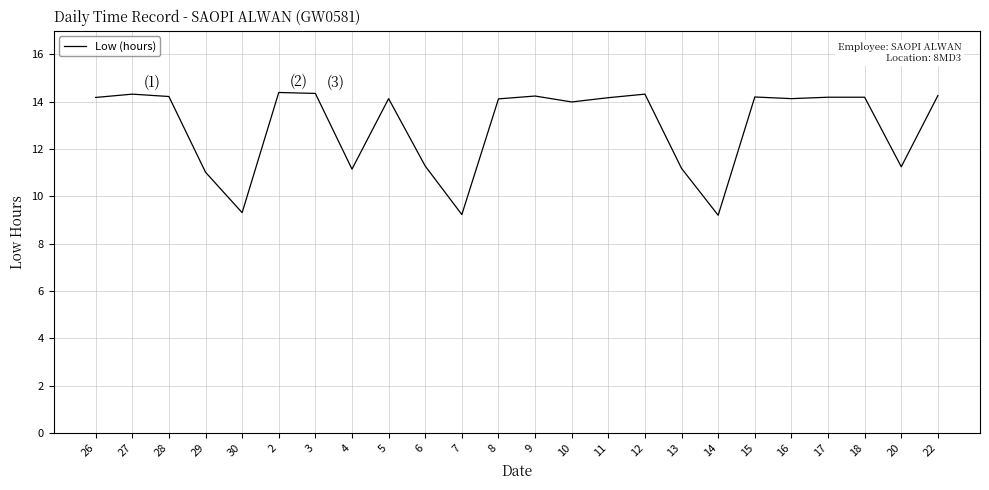

What position from the right is 6?

15